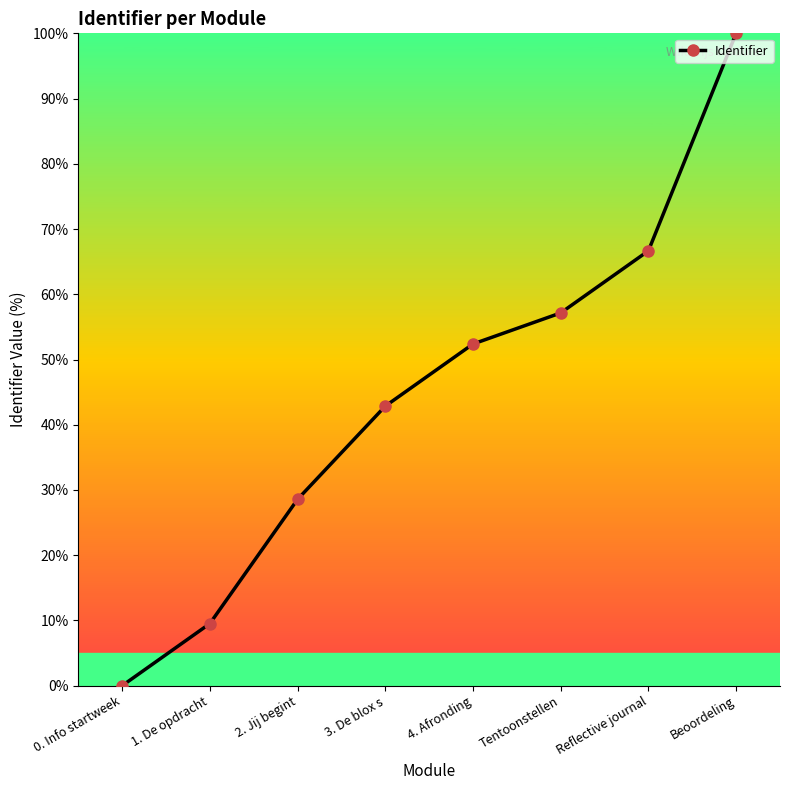

Rank the categories by value from lowest to highest.

0. Info startweek, 1. De opdracht, 2. Jij begint, 3. De blox s, 4. Afronding, Tentoonstellen, Reflective journal, Beoordeling